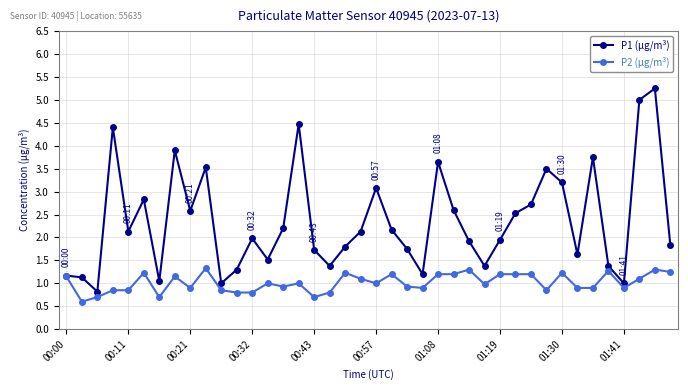

What is the lowest value of the P2 (µg/m³) series?

0.6